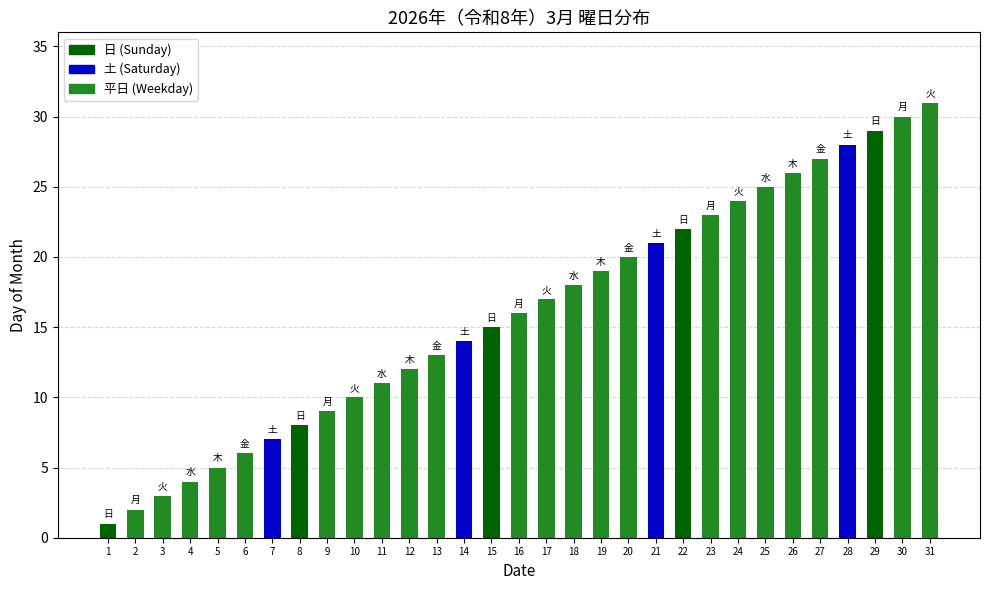

Reading left to right, transcribe all the data shown in this chart.

1	2	3	4	5	6	7	8	9	10	11	12	13	14	15	16	17	18	19	20	21	22	23	24	25	26	27	28	29	30	31